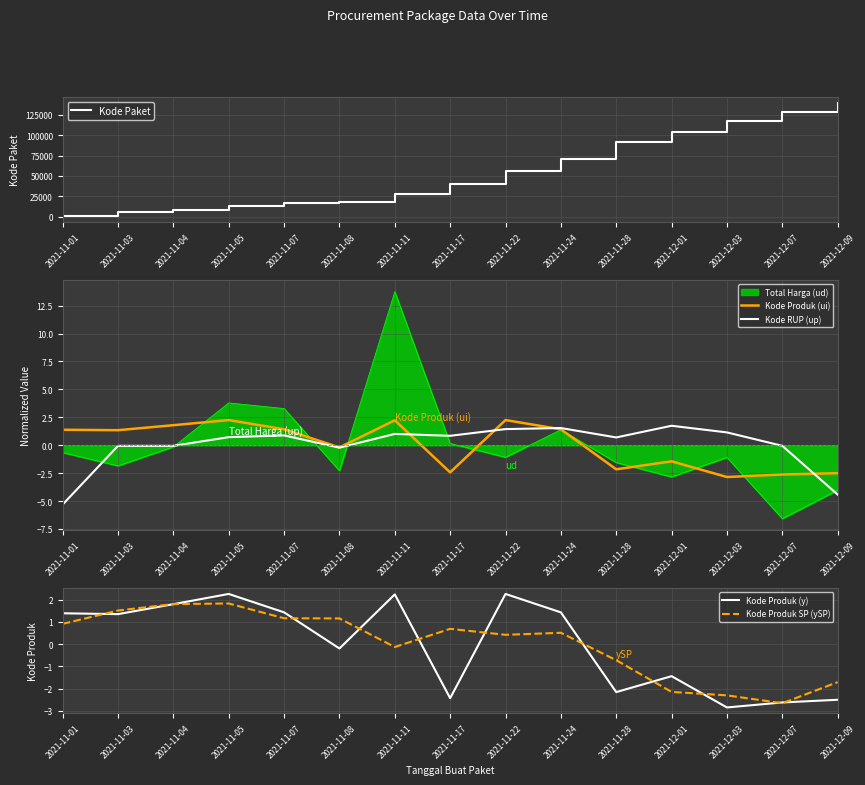

In Kode Produk (y), how many points are lower than both neighbors (excluding endpoints)?

5